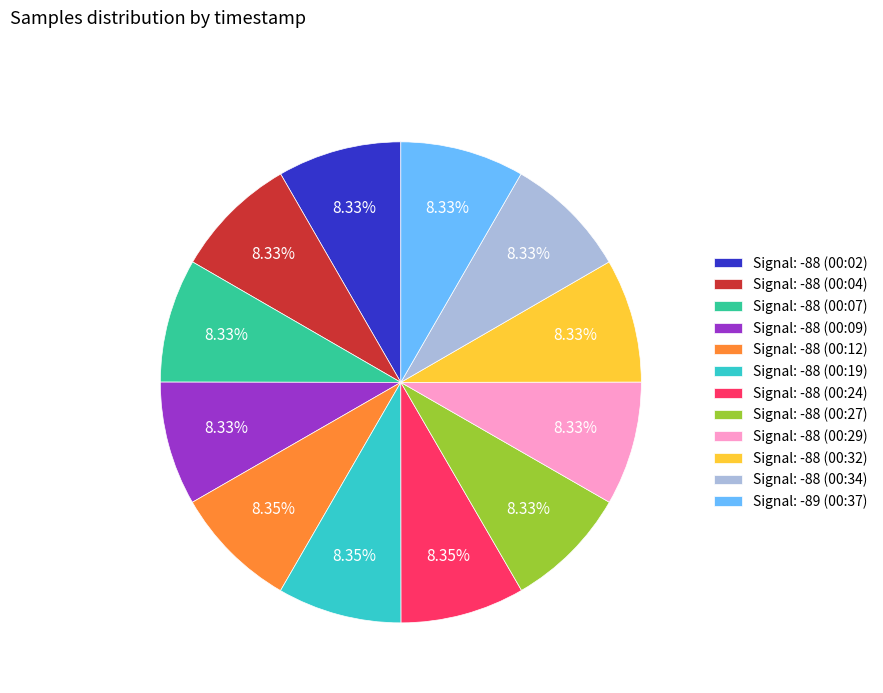

Count the number of slices in the pie.

12